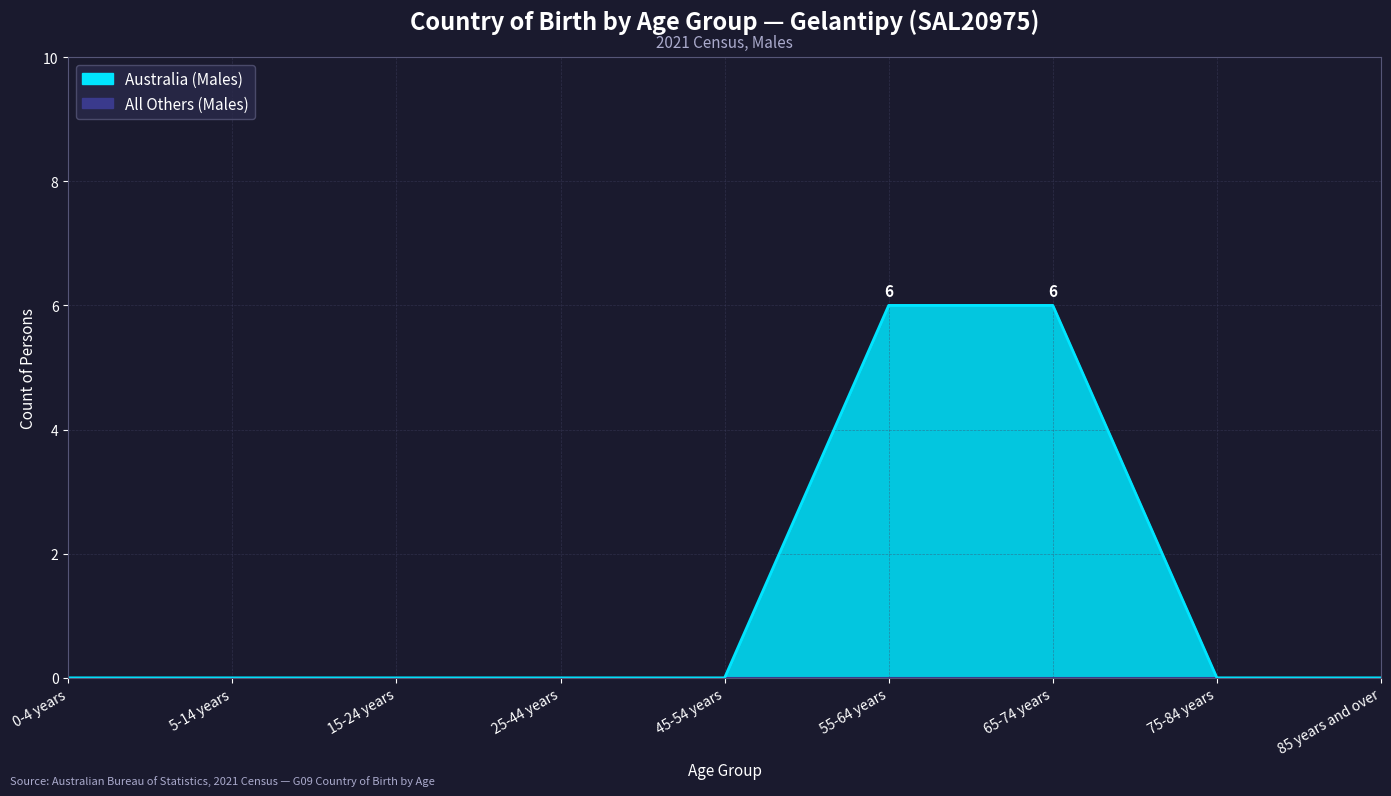

How many values are above zero?

2